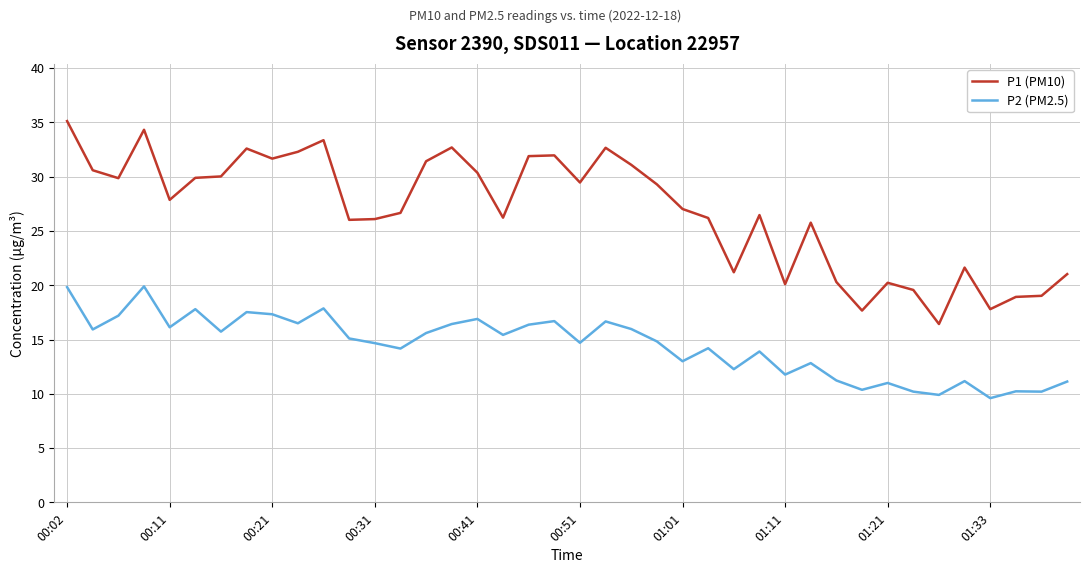

Which series has the largest range (max minus min)?

P1 (PM10)